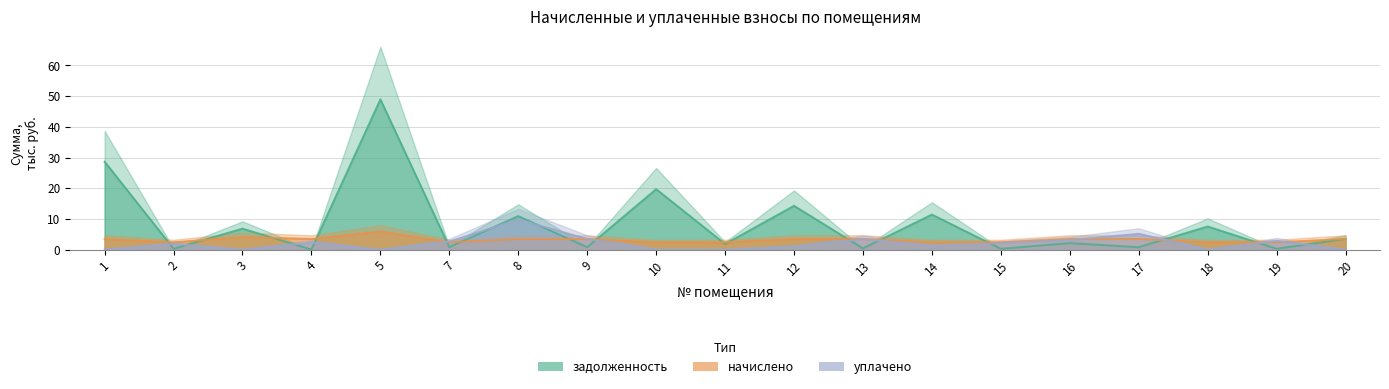

Which series ends up on top after the final intersection of уплачено and задолженность?

задолженность